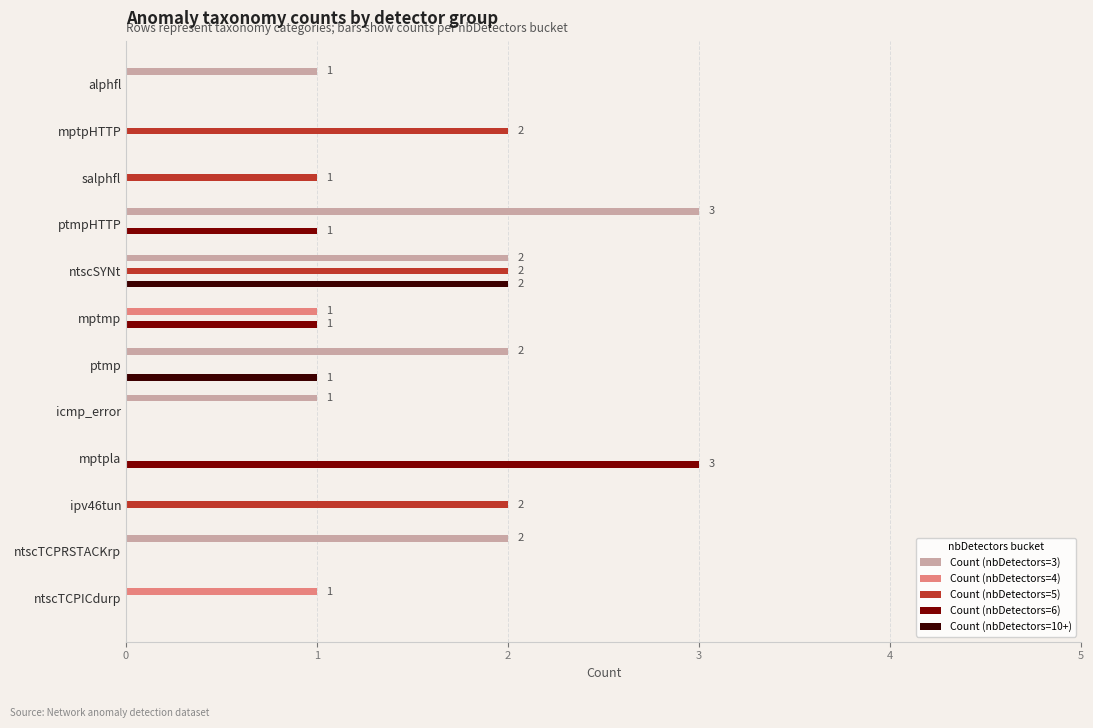

Is it true that Count (nbDetectors=6) equals 3 at mptpla?

True